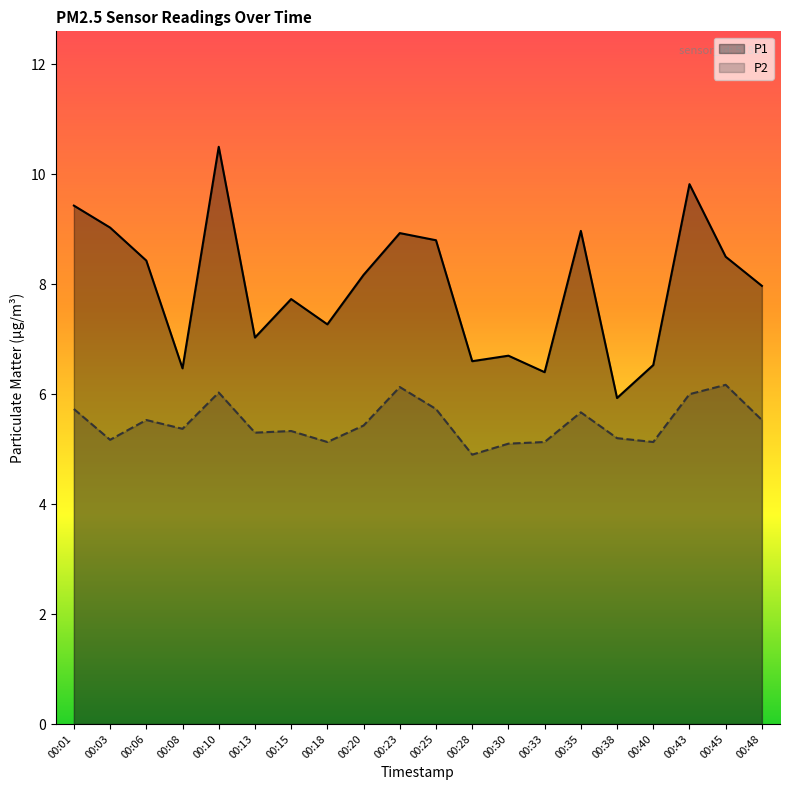

True or false: P1 and P2 intersect in this chart.

False